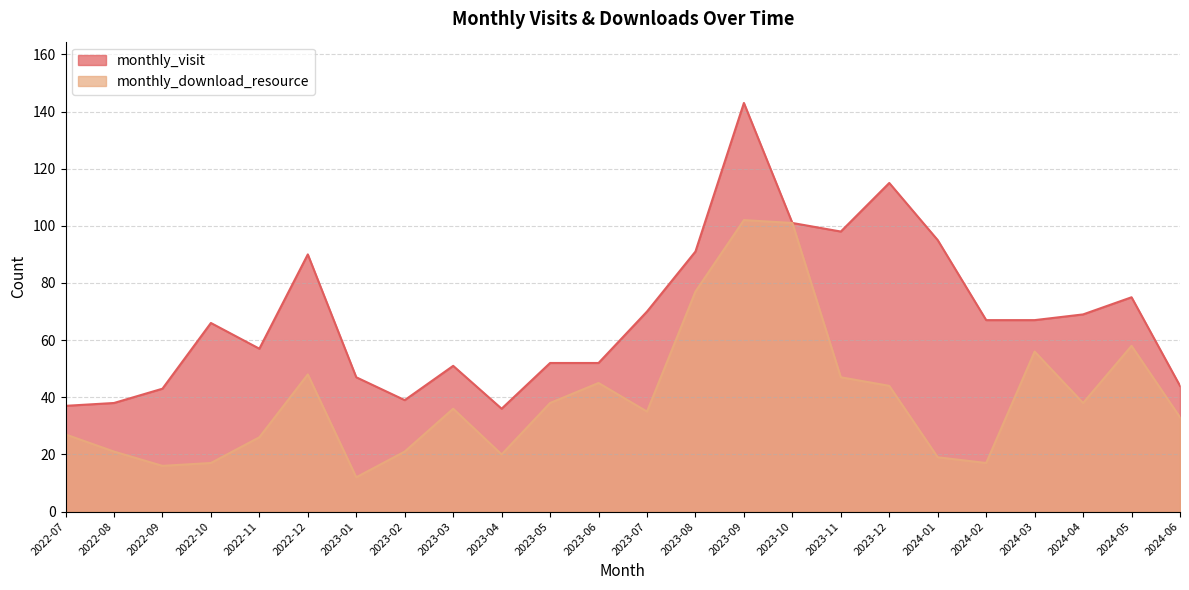

How many lines are shown in the chart?

2